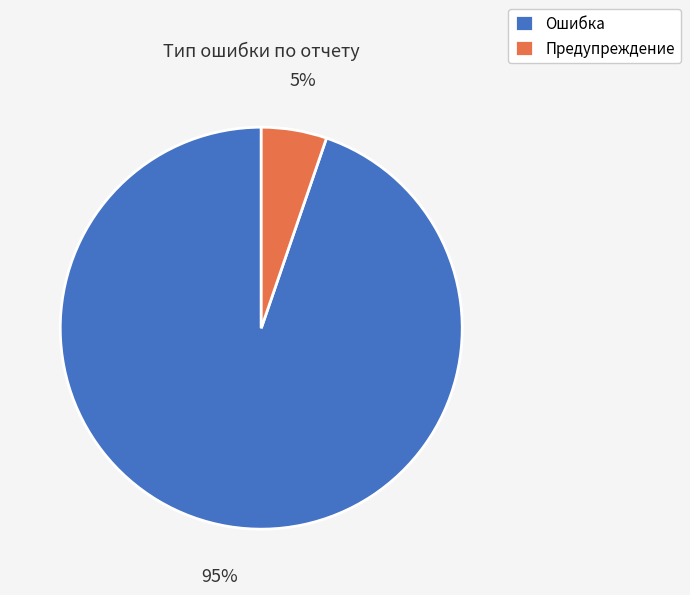

What is the majority slice?

Ошибка